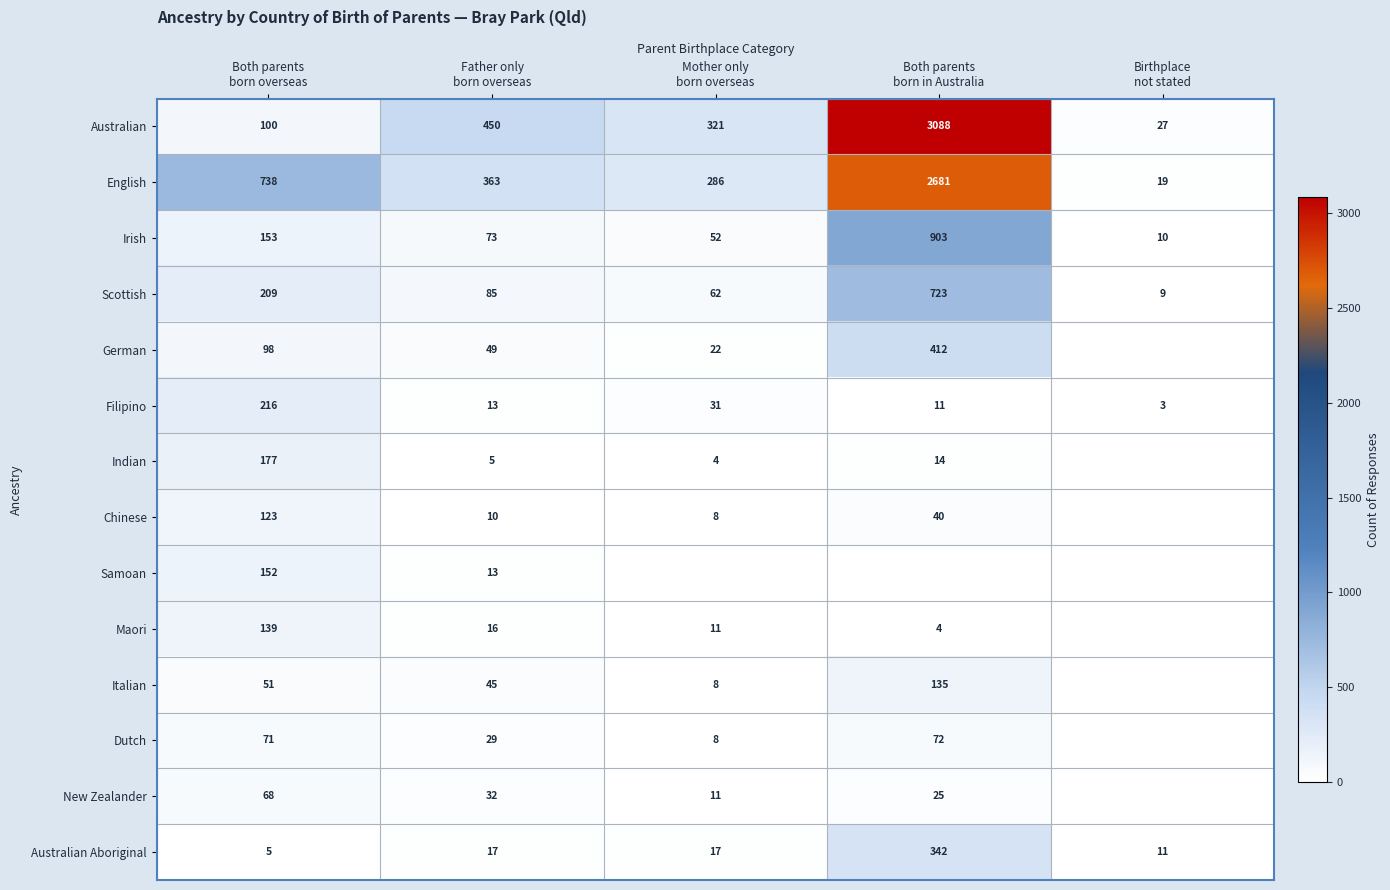

What is the sum of all English values?

4087